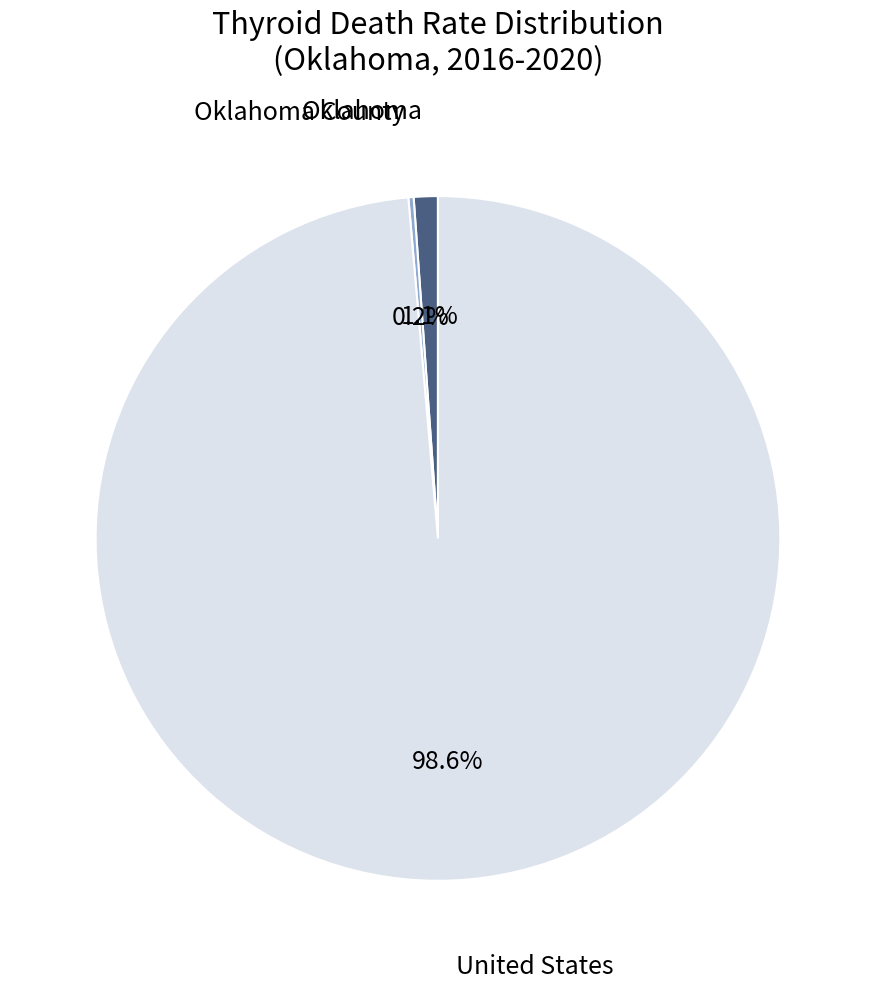

Does any single category account for the majority?

Yes